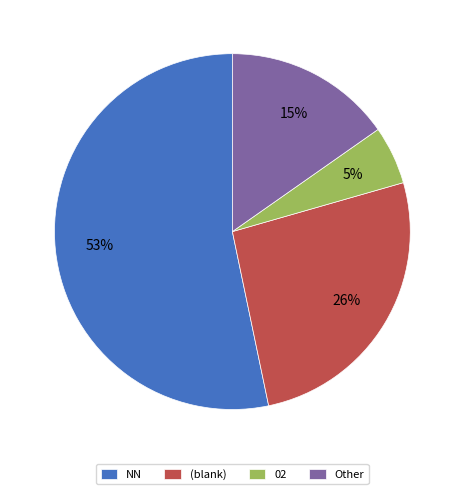

Rank the categories by value from lowest to highest.

02, Other, (blank), NN